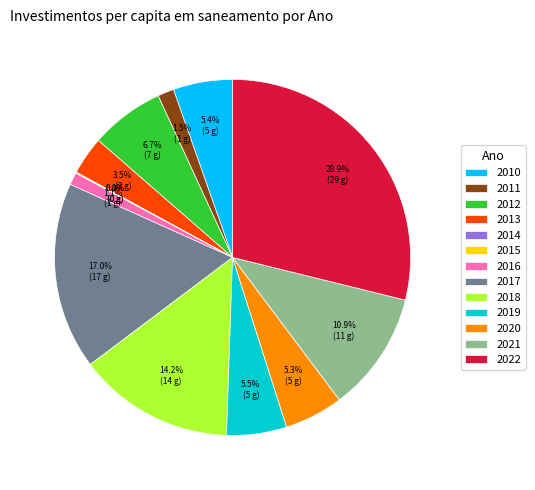

Combined, what portion of the pie is 2012 and 2016?

7.8%